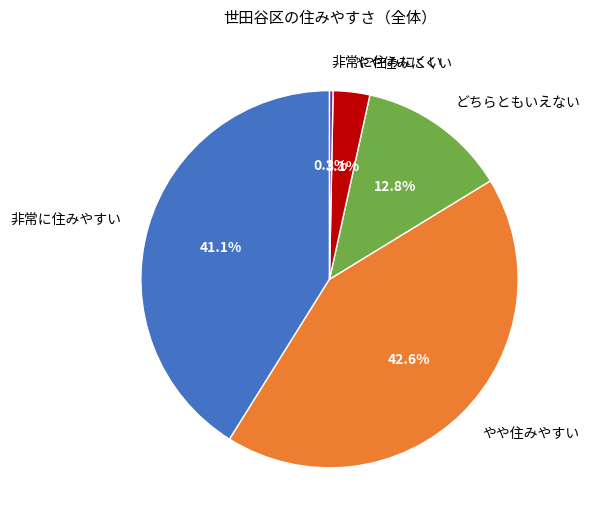

To the nearest percent, what is the difference between the largest and smallest slice percentages?

42%